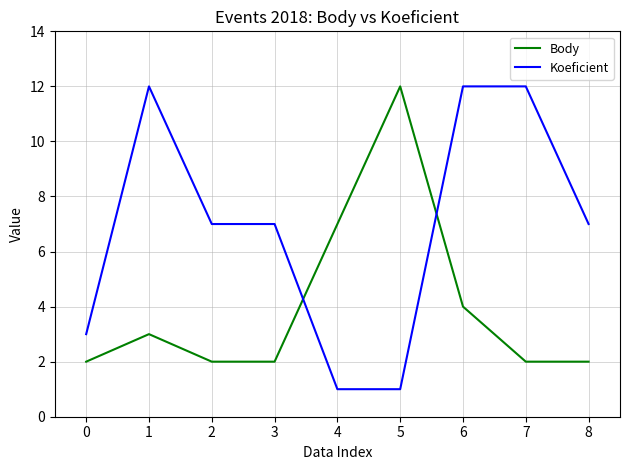

Where do Body and Koeficient first cross each other?

3 and 4